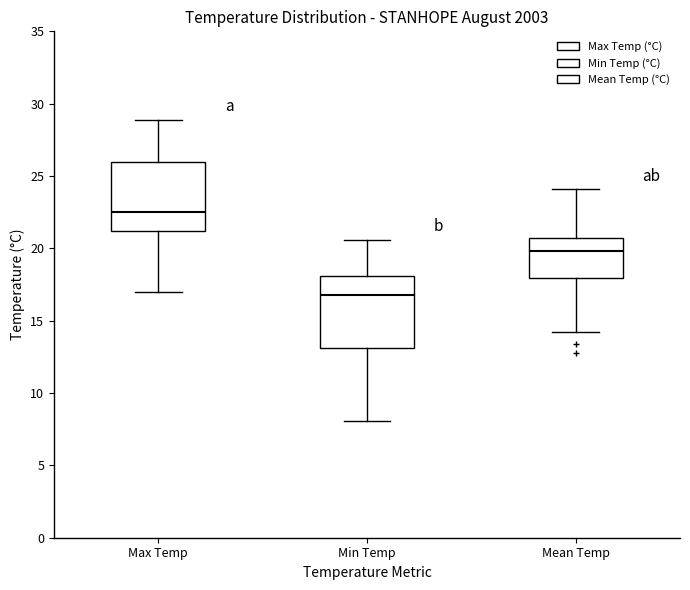

Which box has the lowest median line?

Min Temp